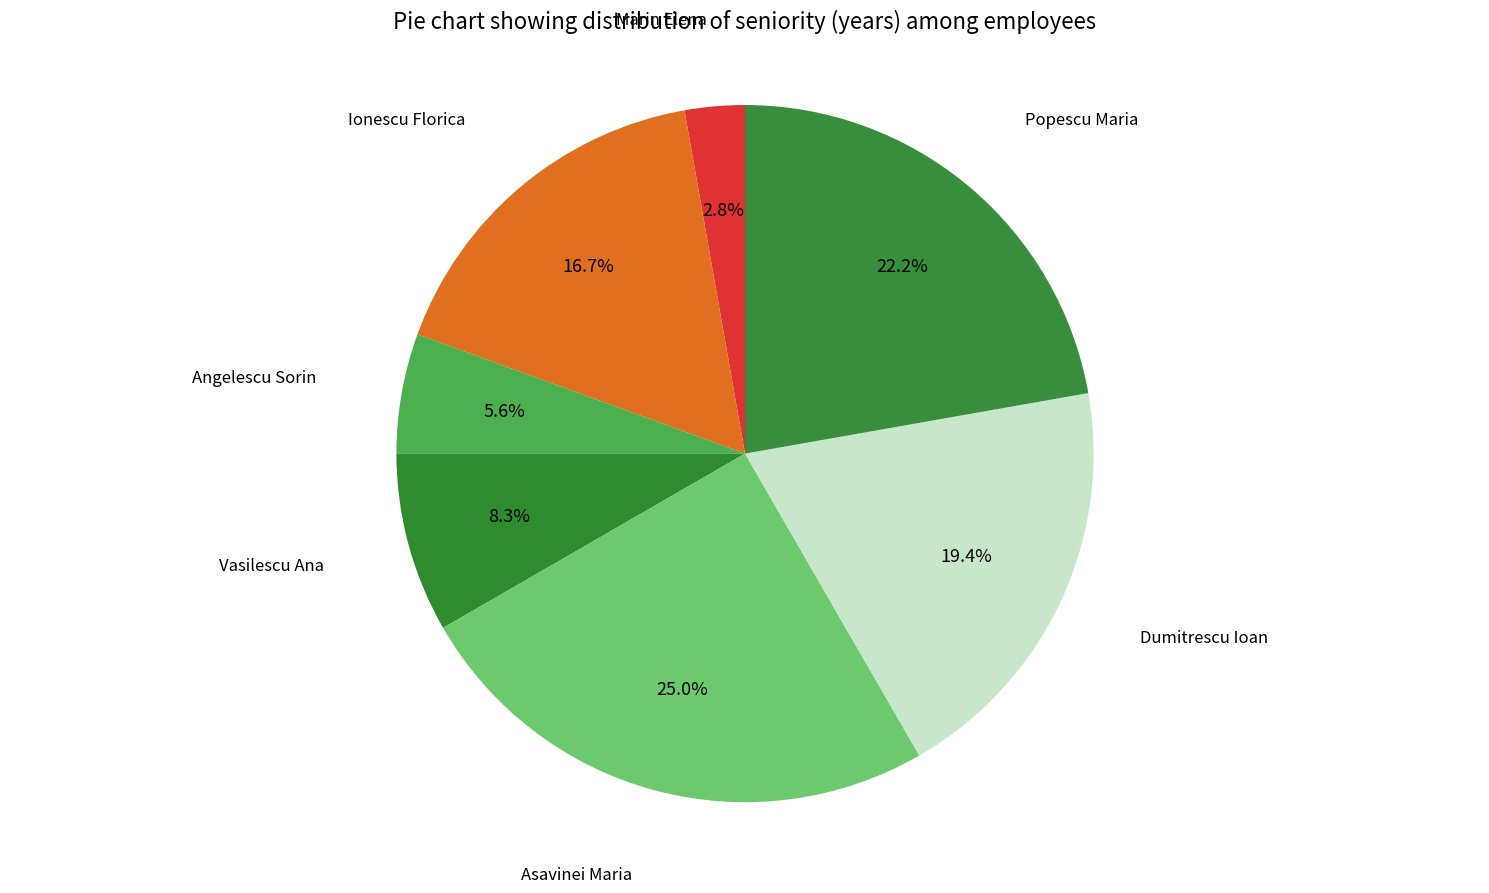

True or false: Dumitrescu Ioan accounts for 7% of the total.

False